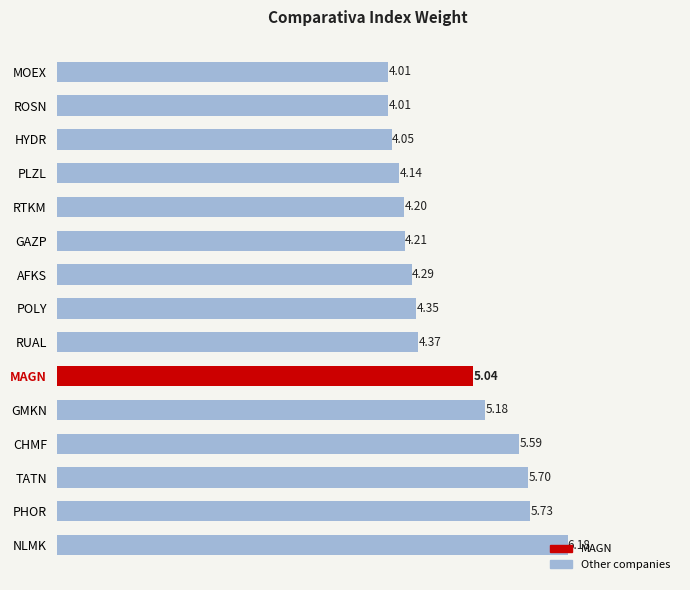

Are the bars grouped side by side (vs. stacked)?

No